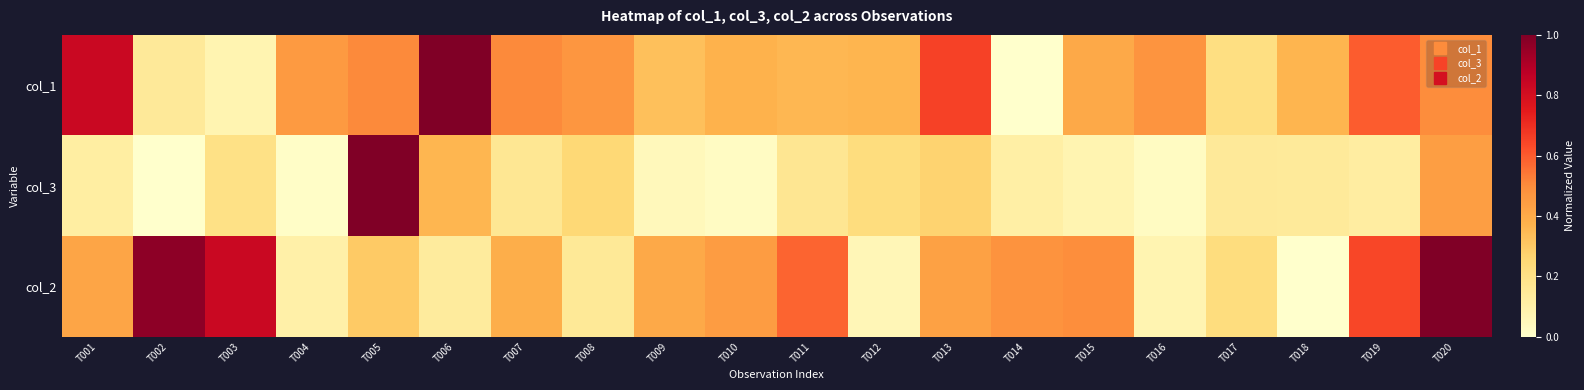

Which label corresponds to the largest value in the chart?

T006